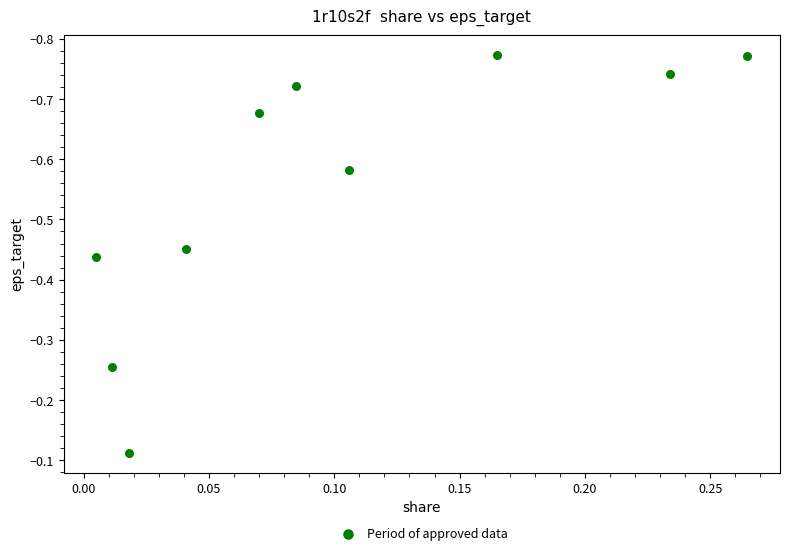

What is the range of Y values (max minus min)?

0.7